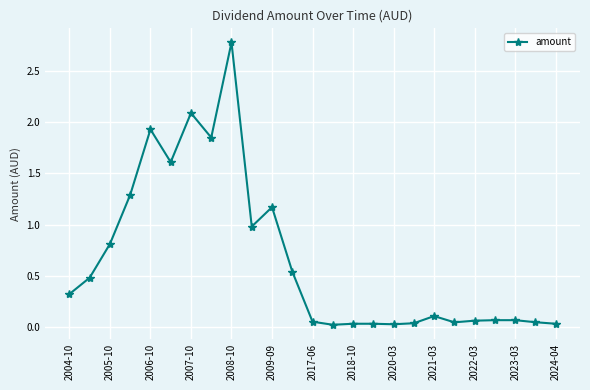

What is the value of the 10th point from the left?

1.0